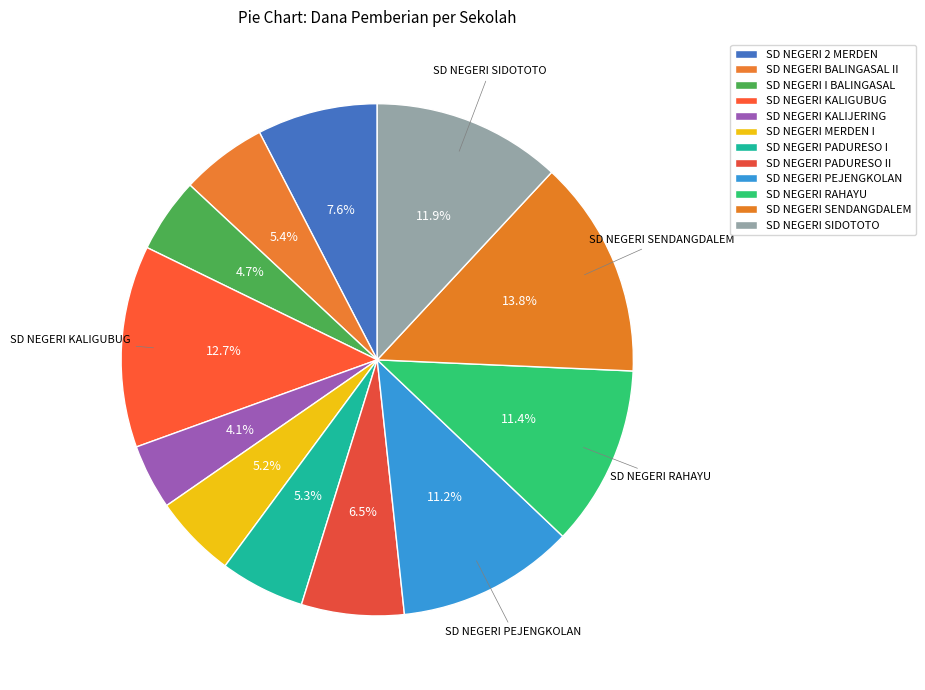

Count the number of slices in the pie.

12